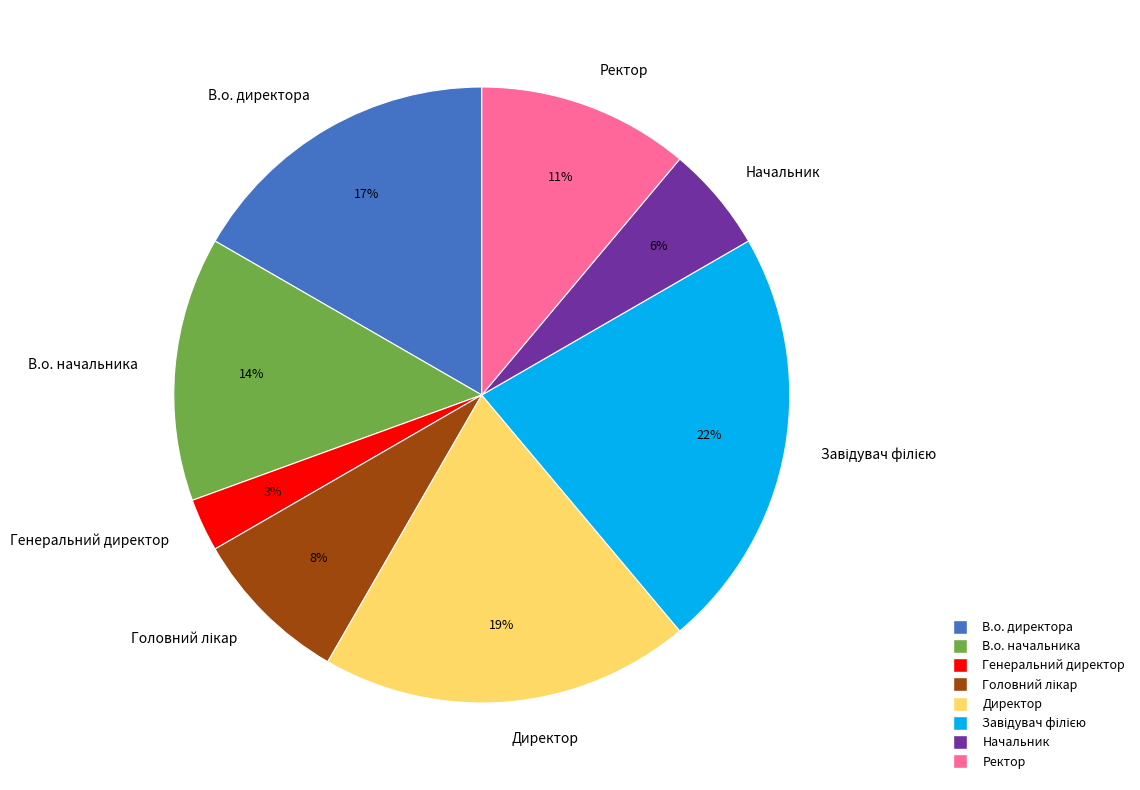

How many segments does this pie chart have?

8